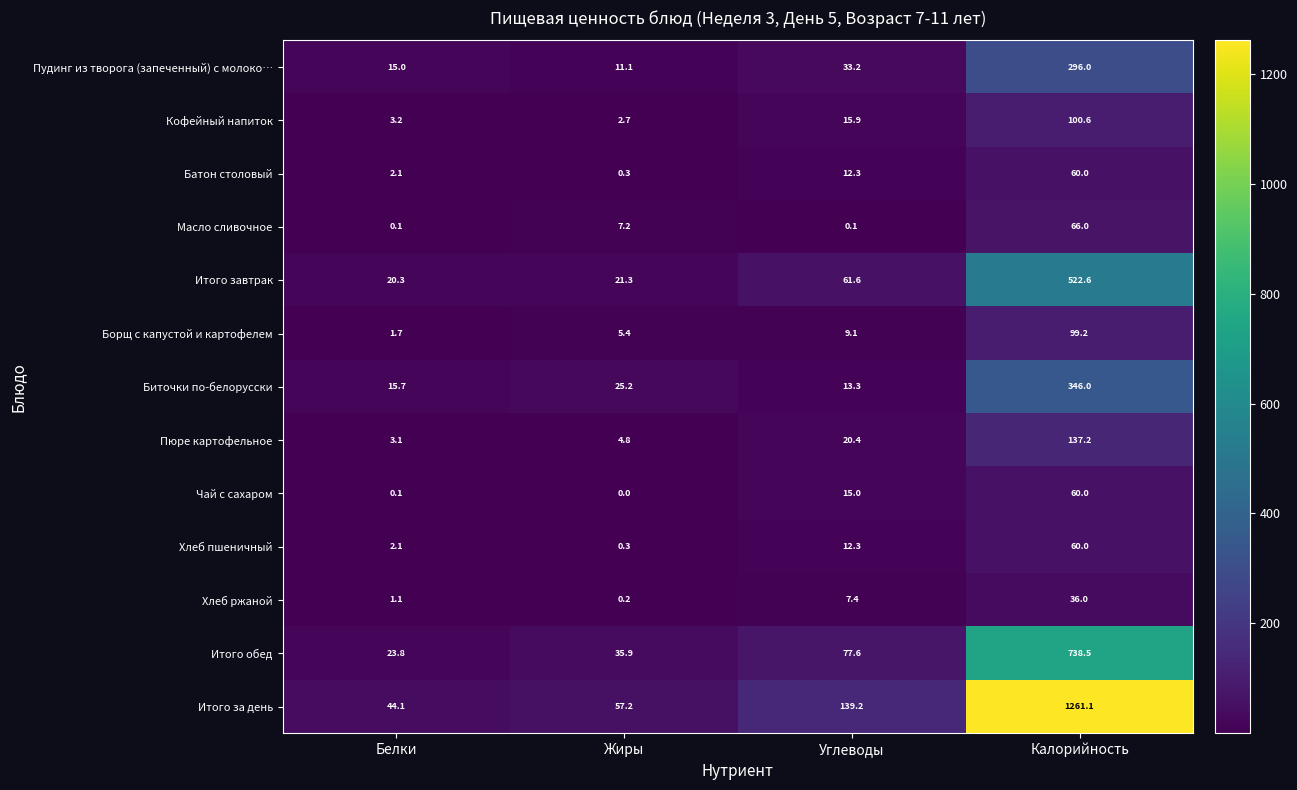

At how many categories does at least one series exceed 1195?

1